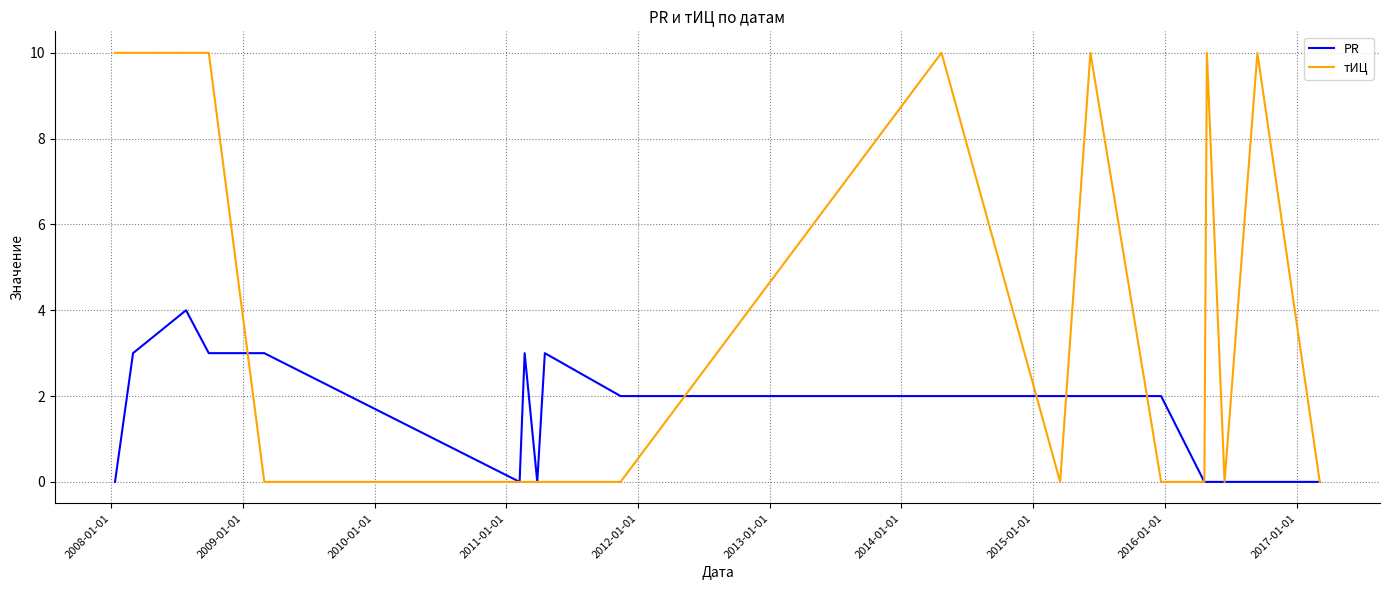

What is the difference between the second highest and second lowest values in the PR series?

3